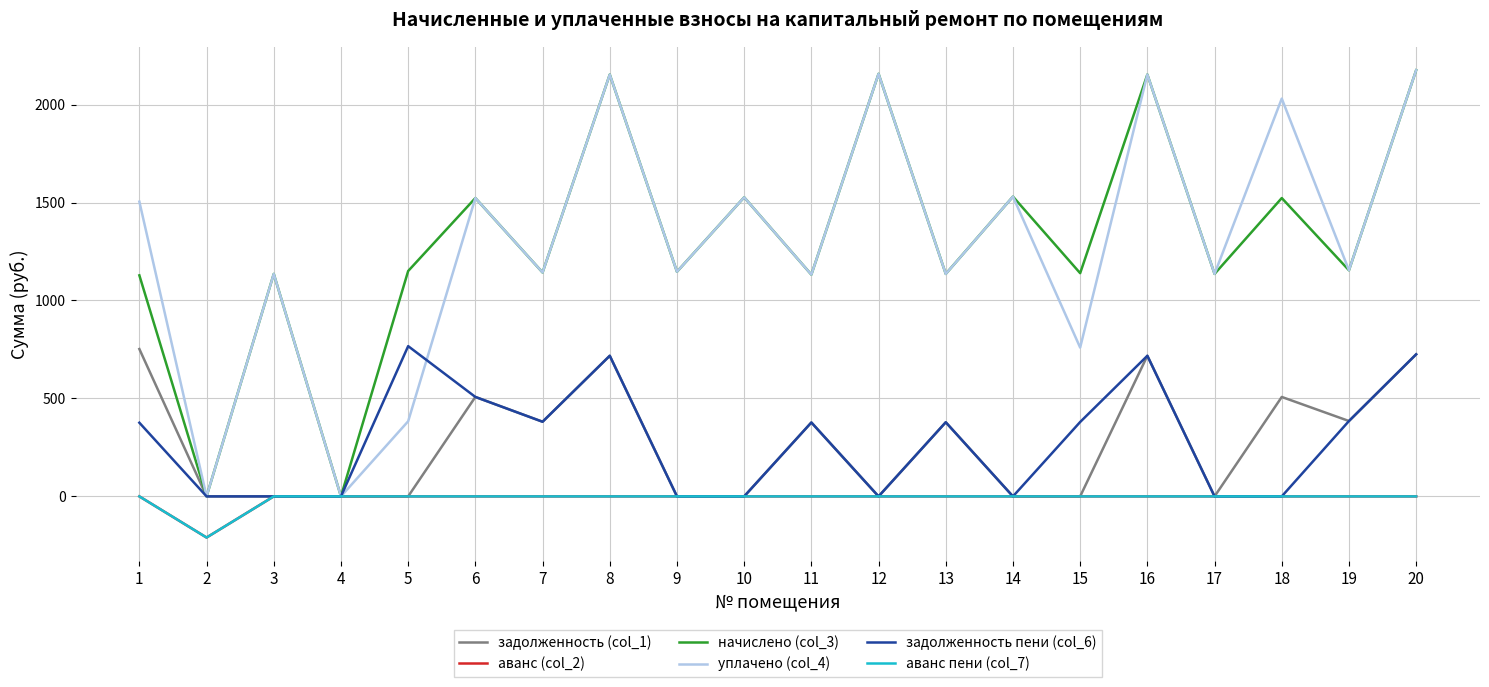

Does the chart display data point markers on the line(s)?

No